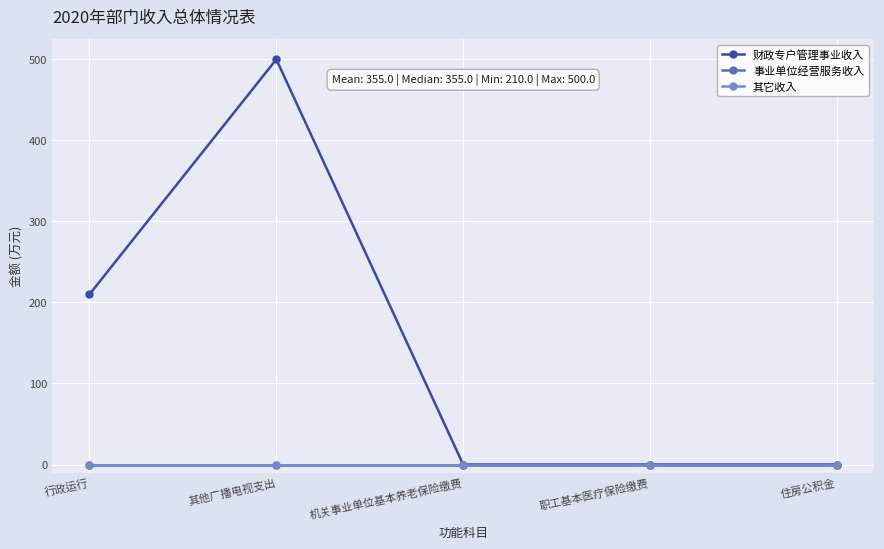

List the labels in order of 其它收入 value, largest first.

行政运行, 其他广播电视支出, 机关事业单位基本养老保险缴费, 职工基本医疗保险缴费, 住房公积金